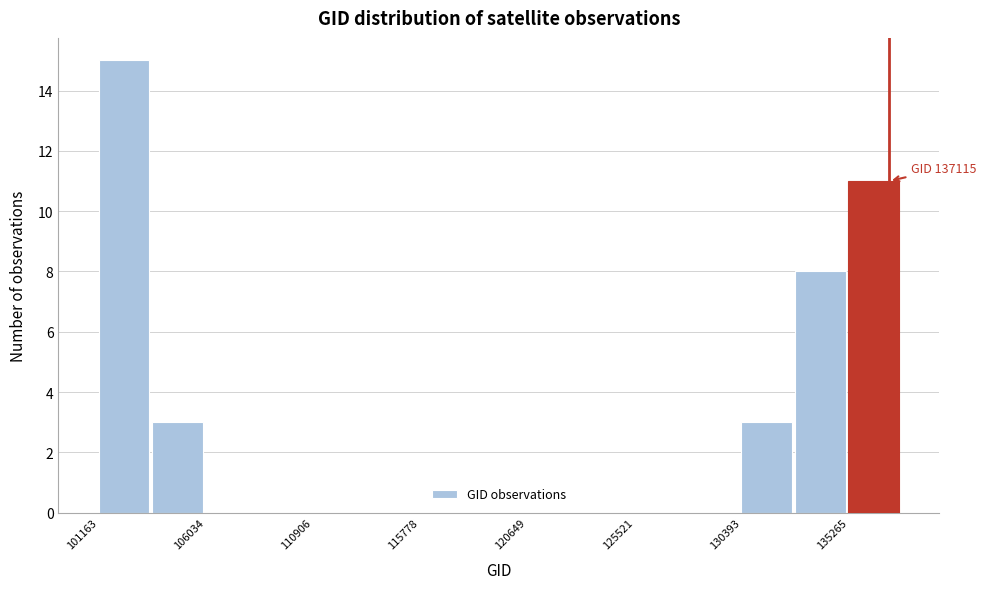

Which range on the x-axis has the tallest bar?

101000 to 103500